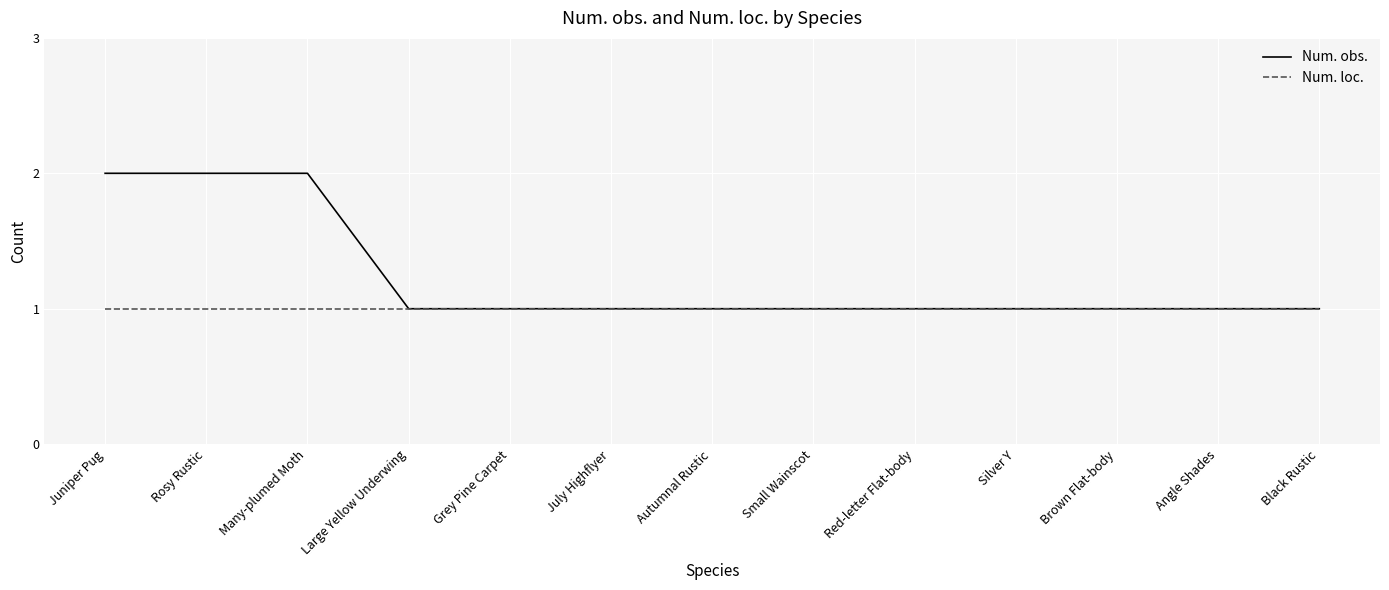

Which series has the largest total across all categories?

Num. obs.